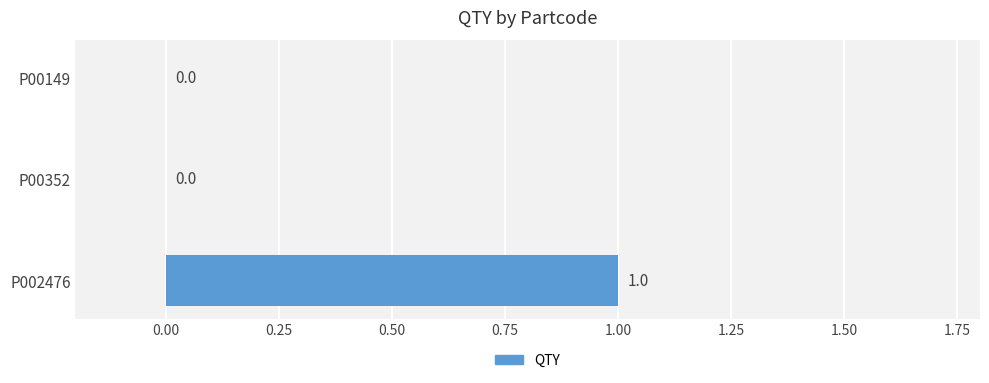

Reading bottom to top, extract all data points from this chart.

P002476=1	P00352=0	P00149=0